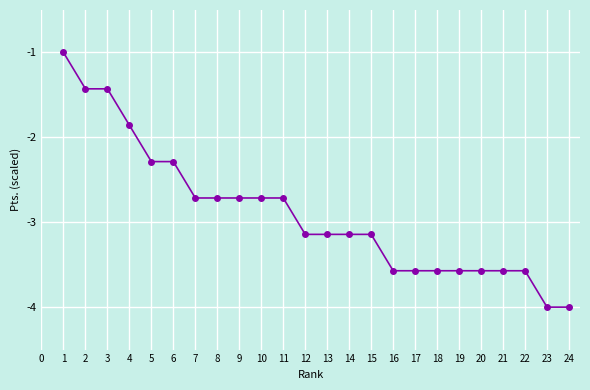

The chart shows a value of -2.3 at 5. True or false?

True